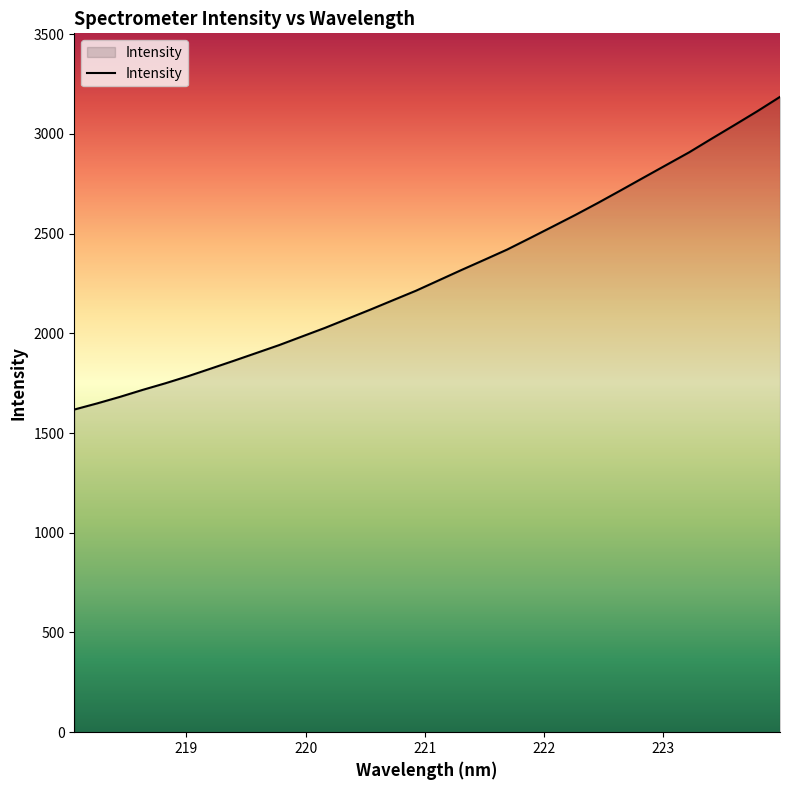

What is the difference between the maximum and minimum values?

1567.6